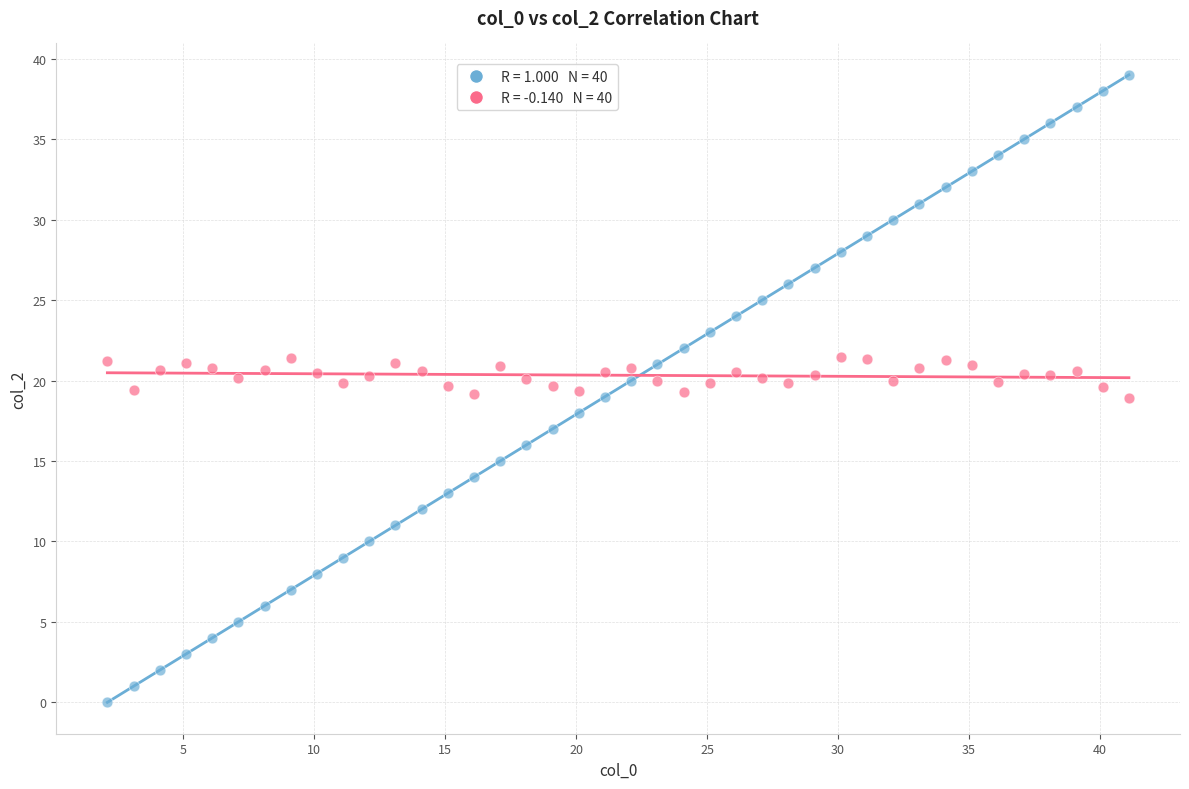

Across all data points, what is the range of X values (max minus min)?

39.0